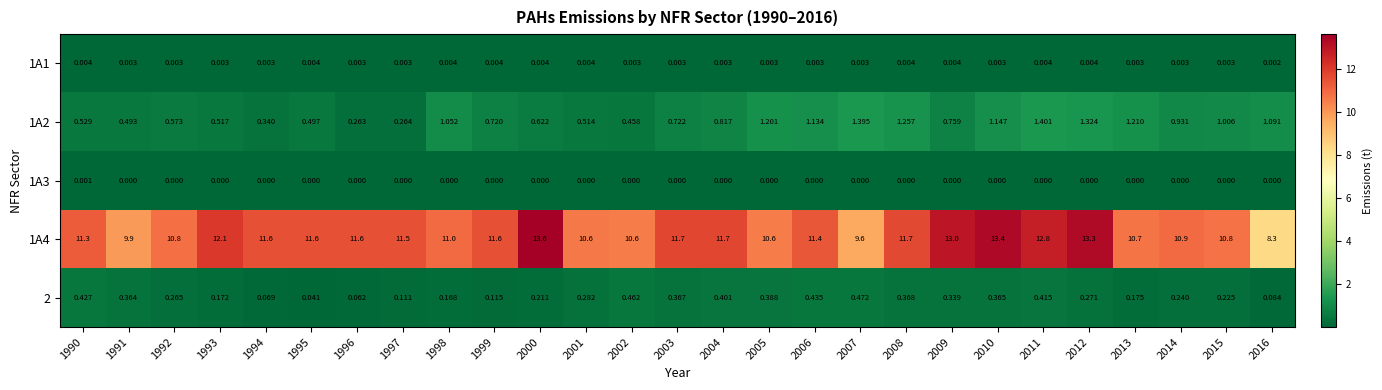

Is the value of 1A4 at 2015 greater than the value of 1A3 at 2005?

Yes